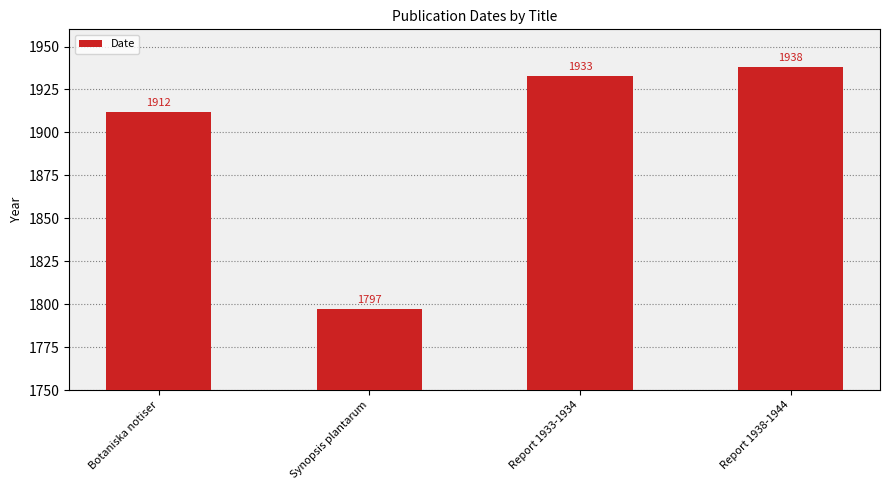

Is it true that the value at Synopsis plantarum is 2638?

False